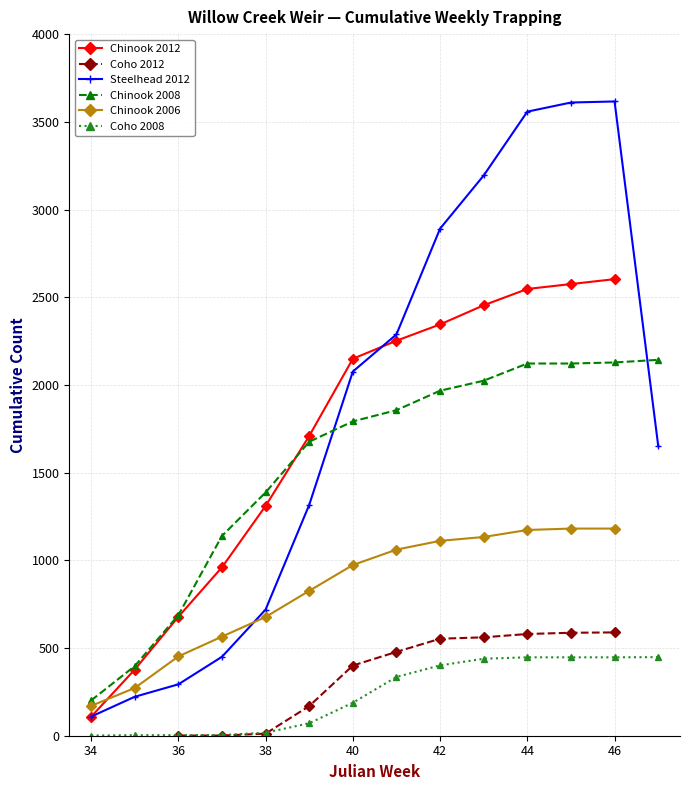

What is the highest value of the Steelhead 2012 series?

3616